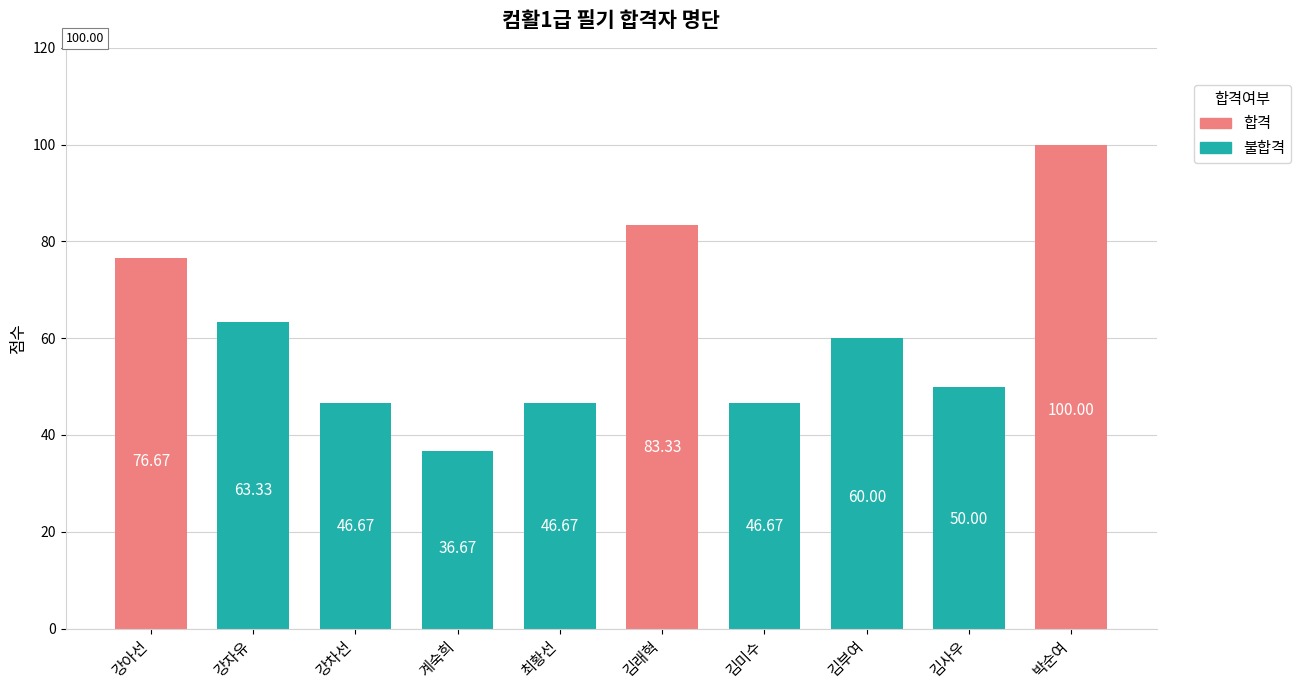

What is the sum of all values?

610.0